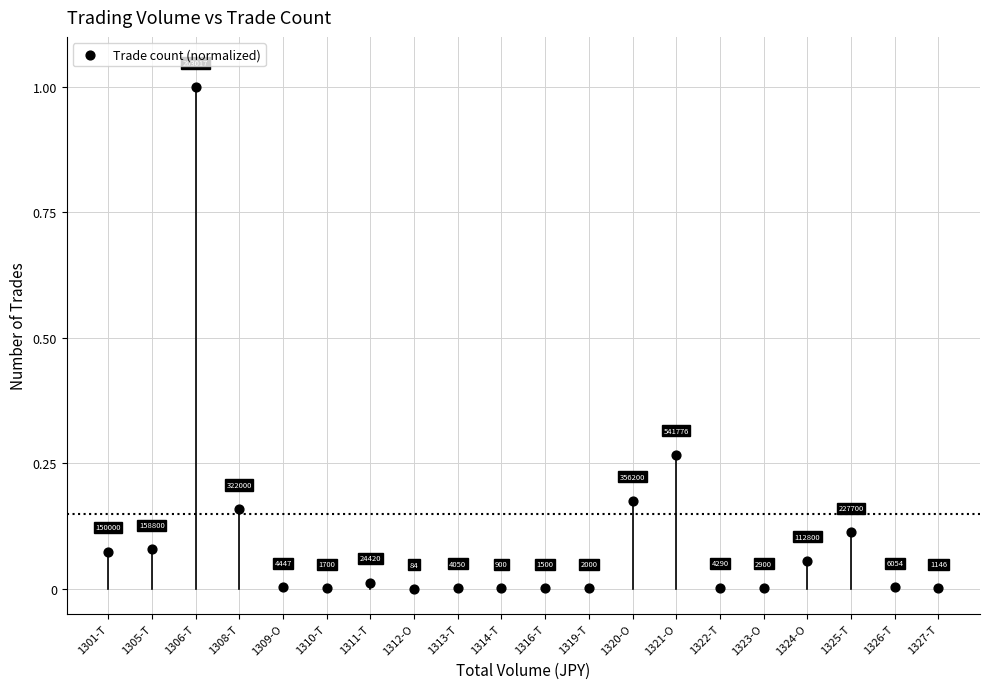

What is the range of Y values (max minus min)?

1.0